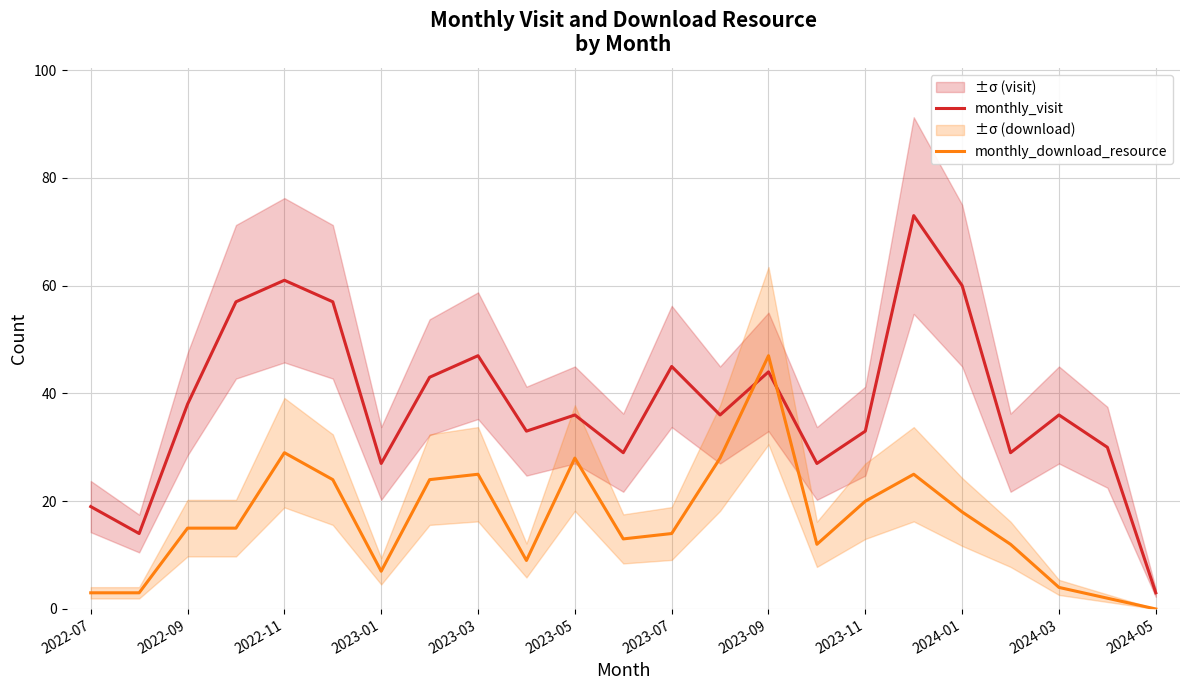

The monthly_visit series shows 96 at 17. True or false?

False